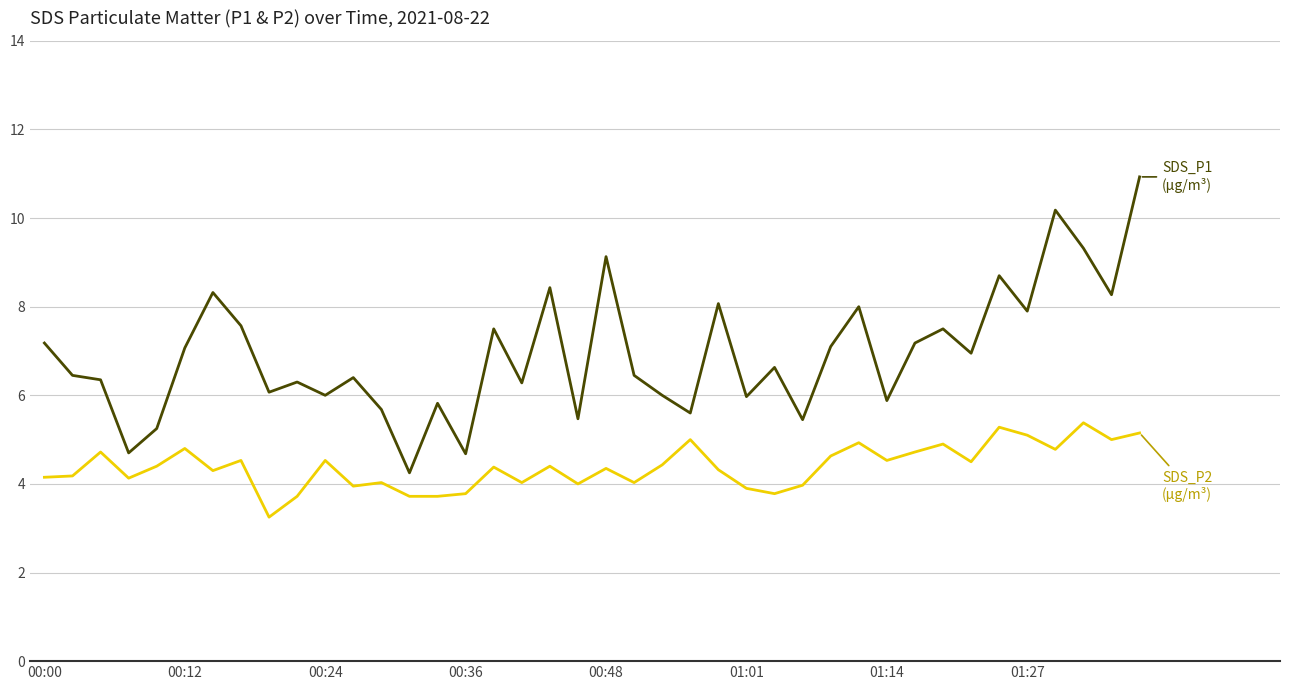

What is the maximum value shown in the chart?

10.9